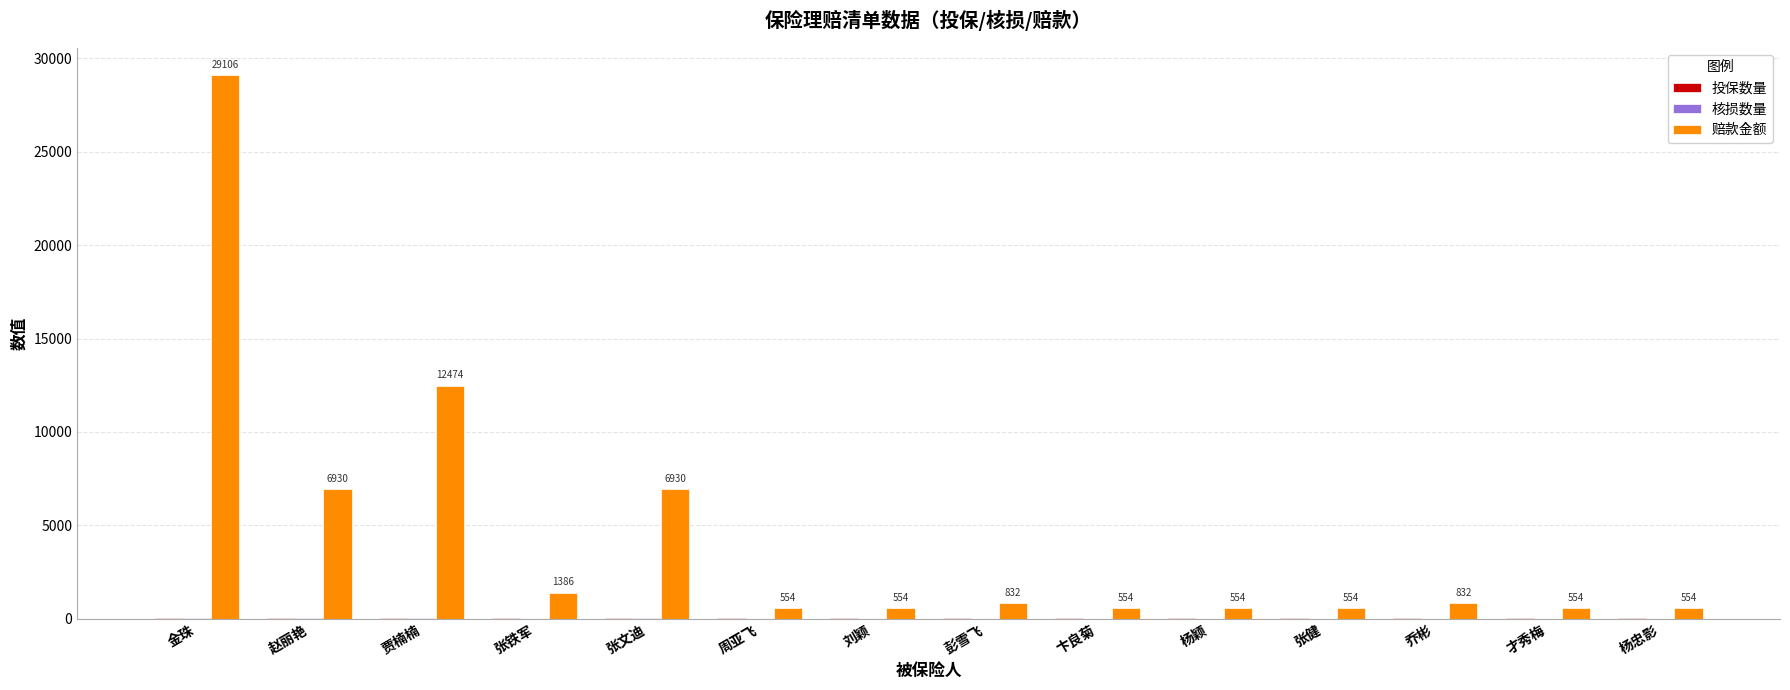

True or false: 赔款金额 has a value of 12474.0 at 贾楠楠.

True